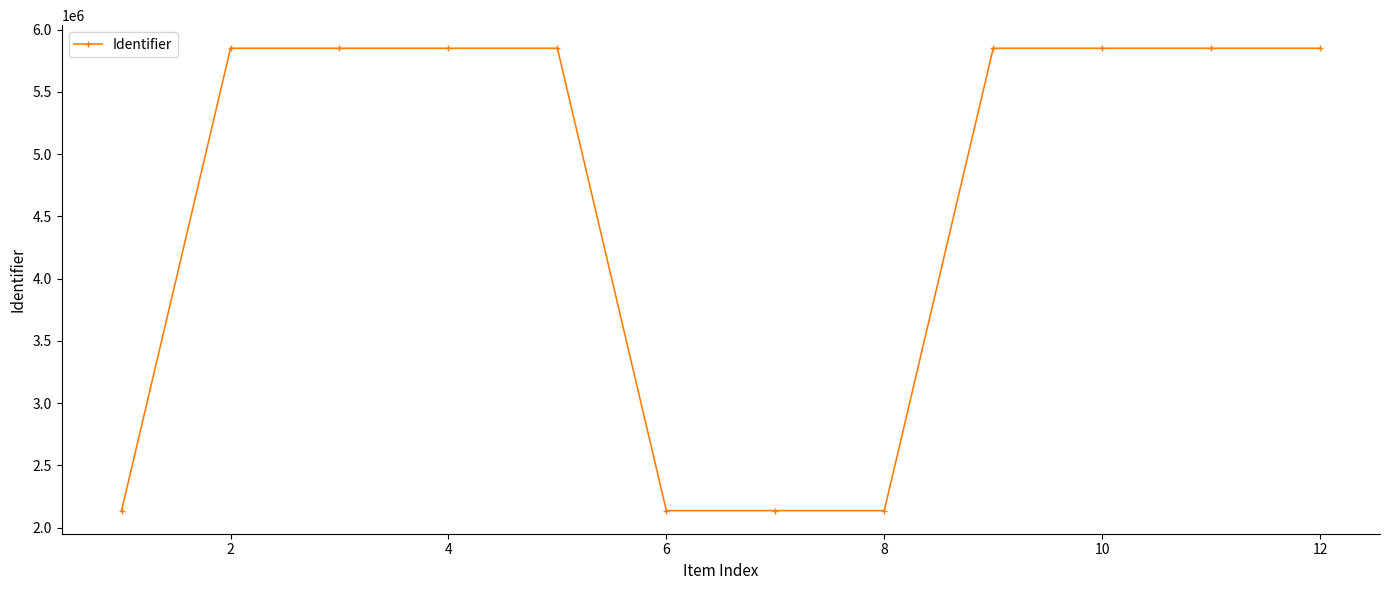

What is the value of the 3rd point from the left?

5851043